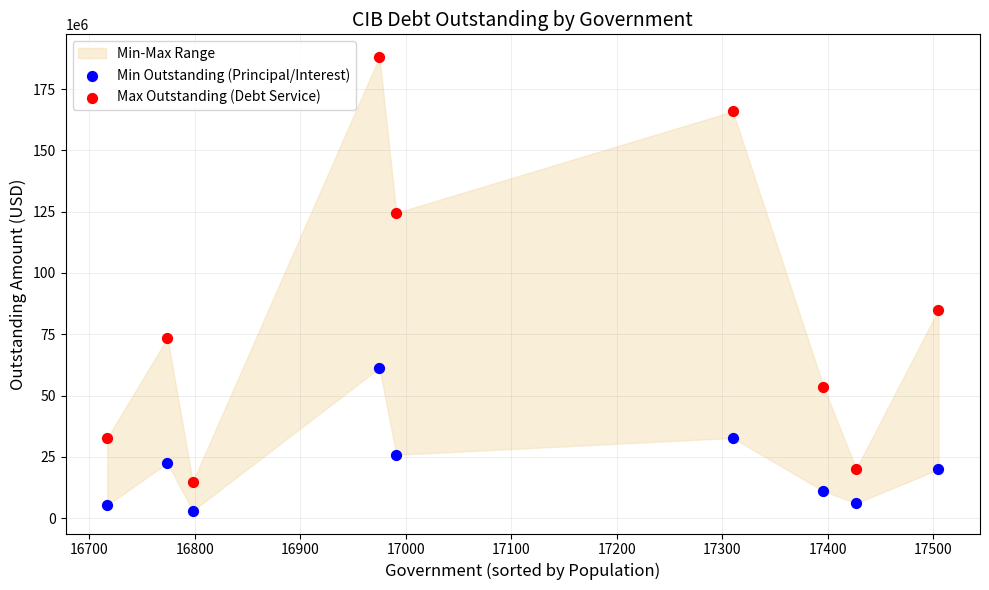

Which series reaches the minimum Y coordinate?

Min Outstanding (Principal/Interest)